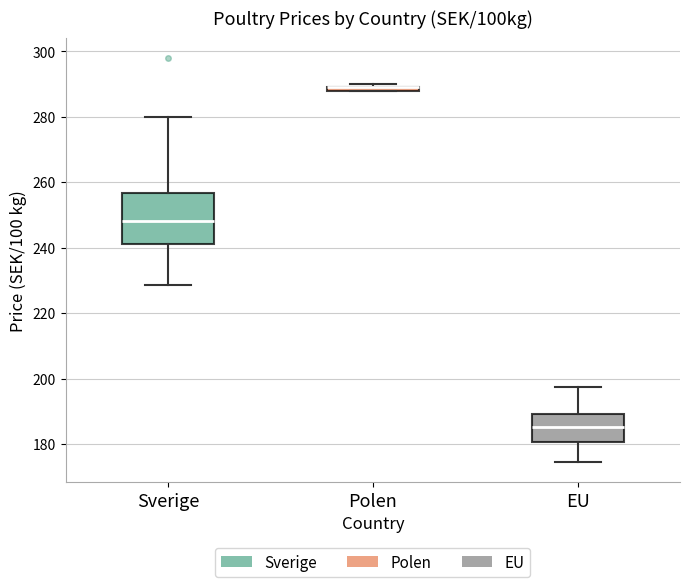

Comparing the boxes themselves (not the whiskers), which one is the tallest?

Sverige